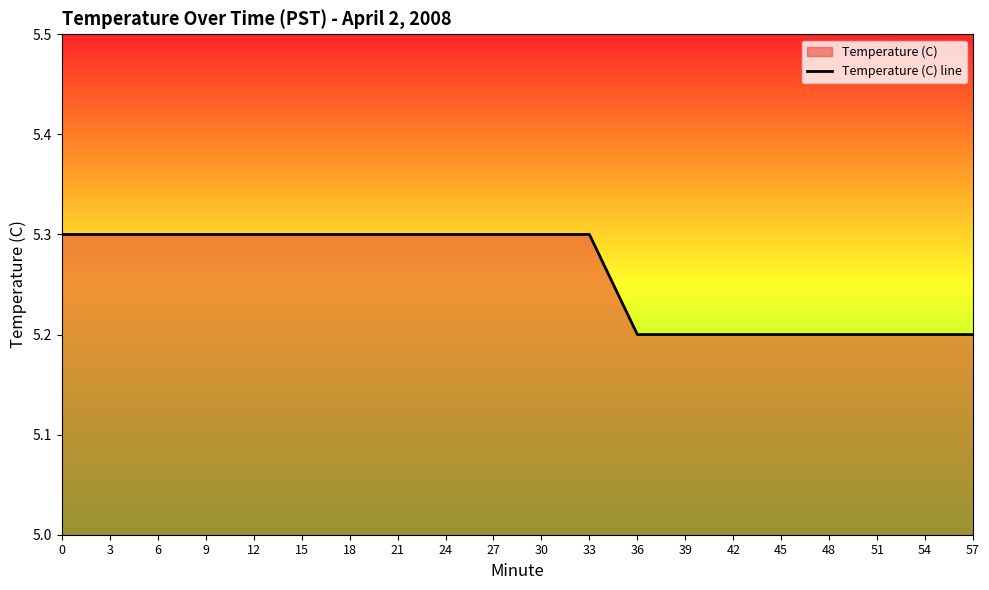

The value at 42 is 2.4. True or false?

False